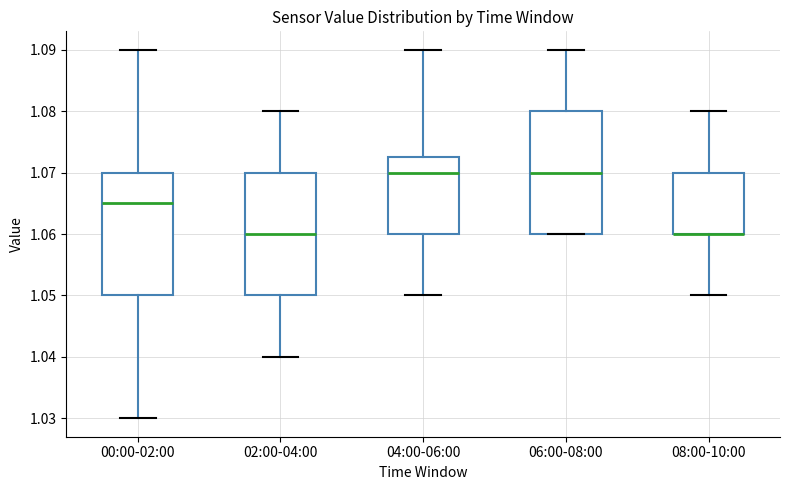

Reading left to right, transcribe this box plot: for each box, give where its median line is, the range the box spans, and where its two whiskers end, as read against the y-axis. The values are not printed on the chart, so give them approximately, as read against the axis.

00:00-02:00: median 1.065, box 1.050 to 1.070, whiskers 1.030 to 1.090
02:00-04:00: median 1.060, box 1.050 to 1.070, whiskers 1.040 to 1.080
04:00-06:00: median 1.070, box 1.060 to 1.073, whiskers 1.050 to 1.090
06:00-08:00: median 1.070, box 1.060 to 1.080, whiskers 1.060 to 1.090
08:00-10:00: median 1.060 (drawn on the box's lower edge), box 1.060 to 1.070, whiskers 1.050 to 1.080